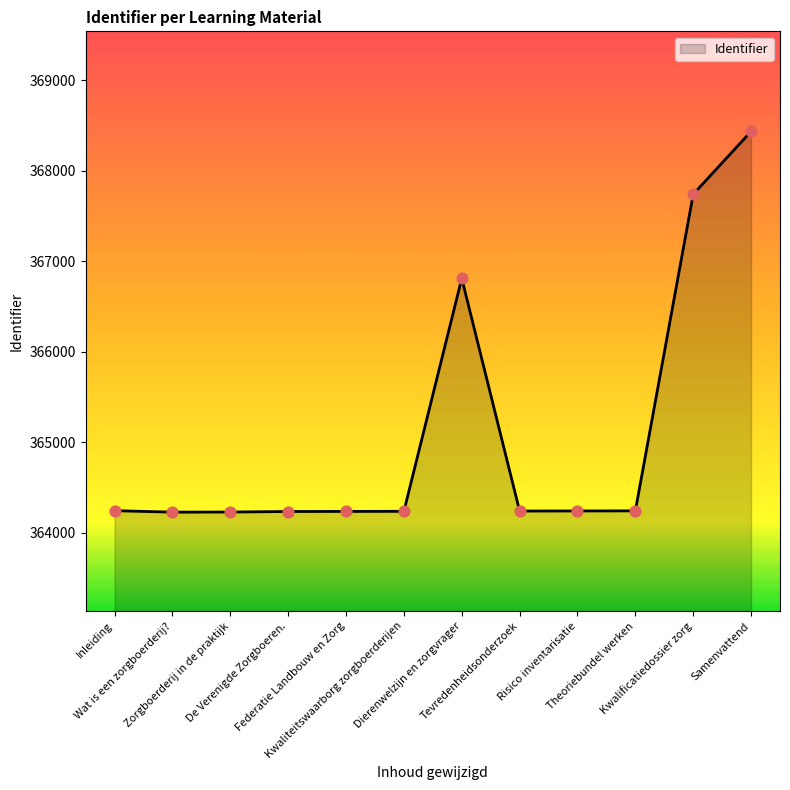

What is the difference between the maximum and minimum values?

4205